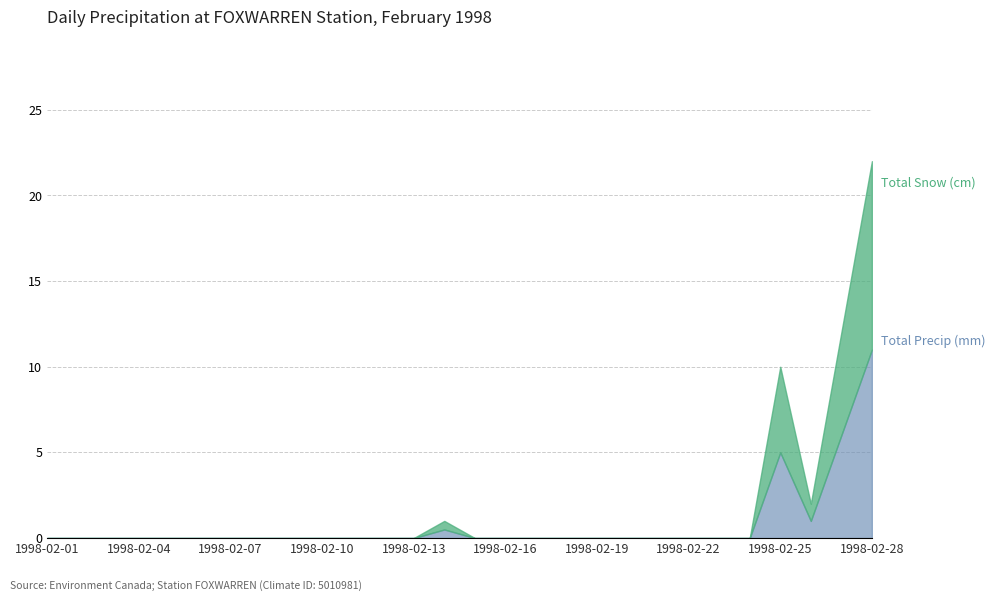

Is it true that Total Precip (mm) equals 1.5 at 1998-02-26?

False